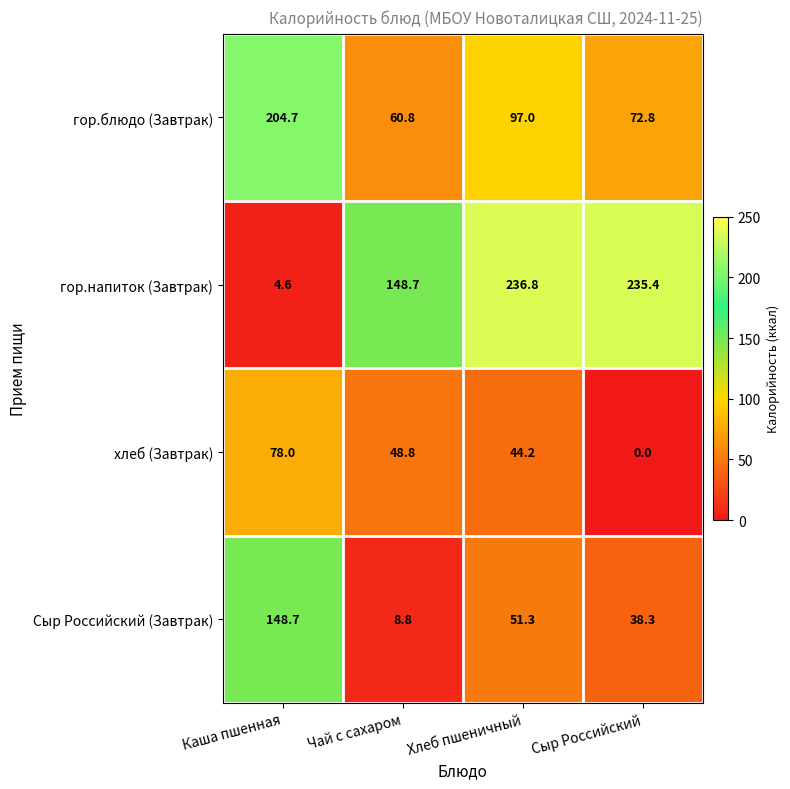

What is the total value across all series at Каша пшенная?

436.0